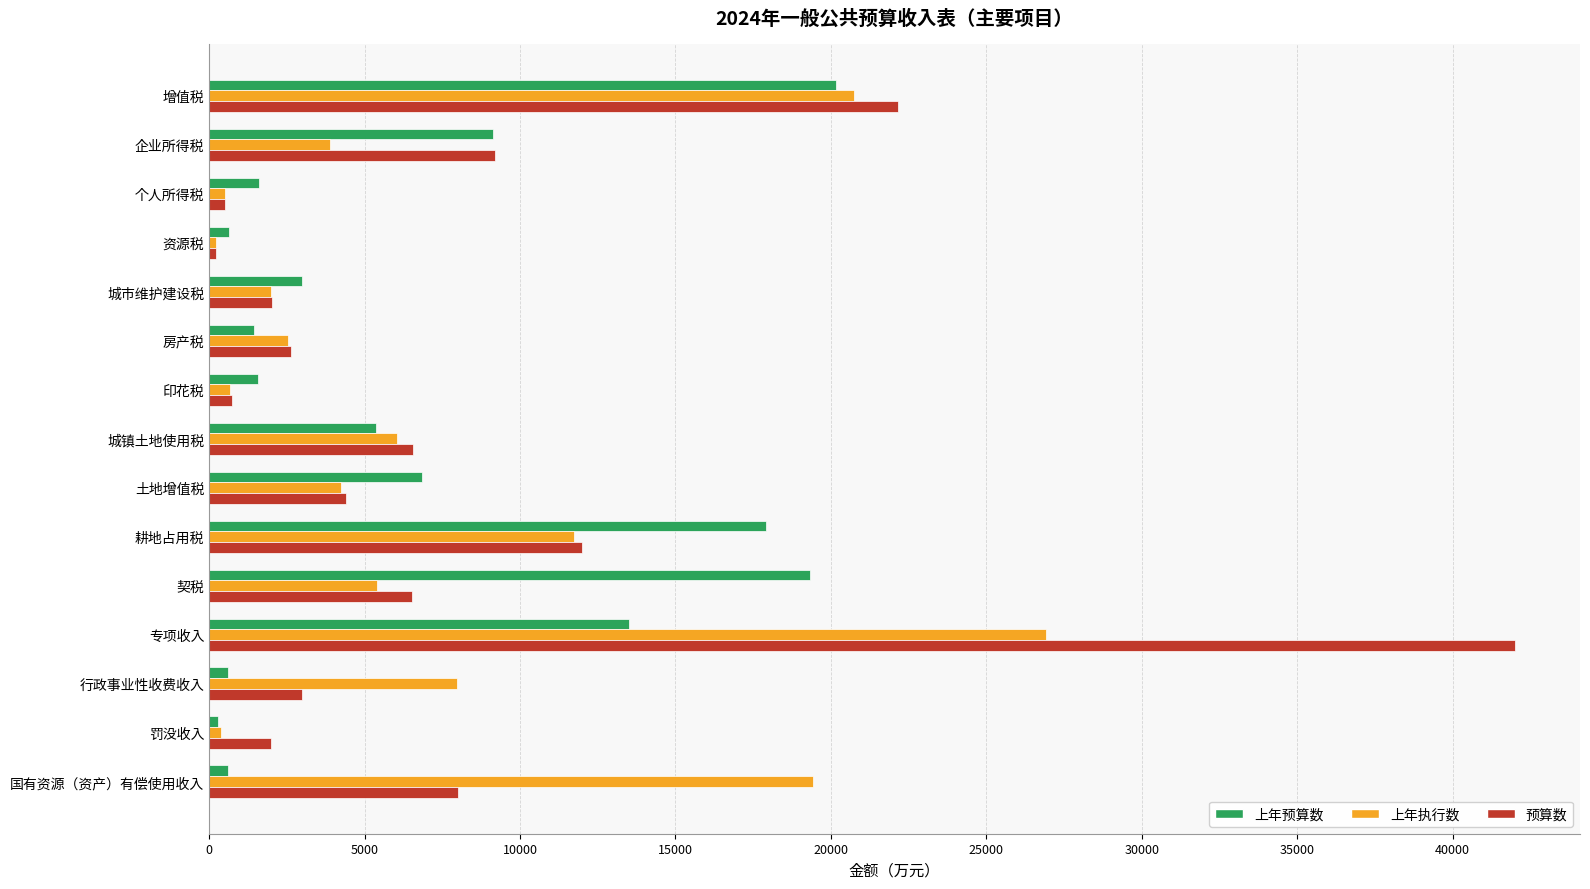

At which category is the sum across all series the highest?

专项收入